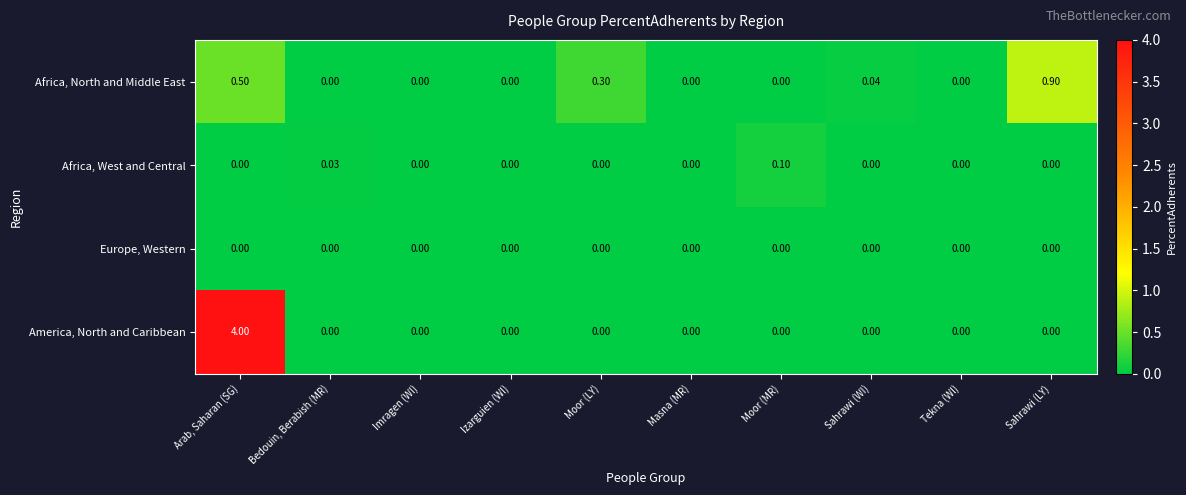

Which category has the highest value across all series?

Arab, Saharan (SG)